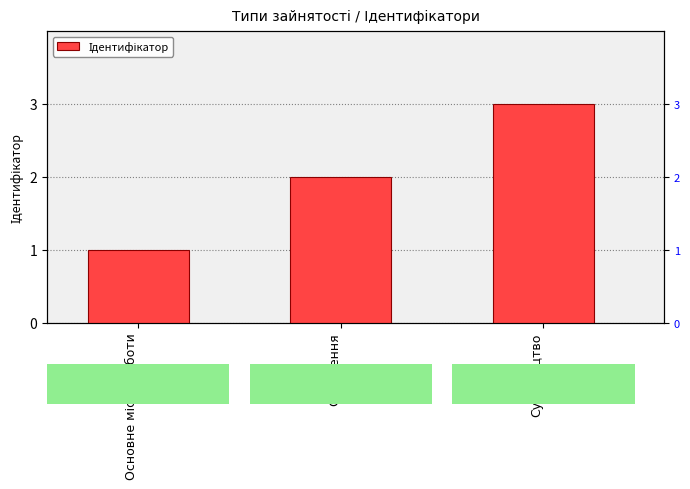

List the labels in order of value, largest first.

Сумісництво, Суміщення, Основне місце роботи